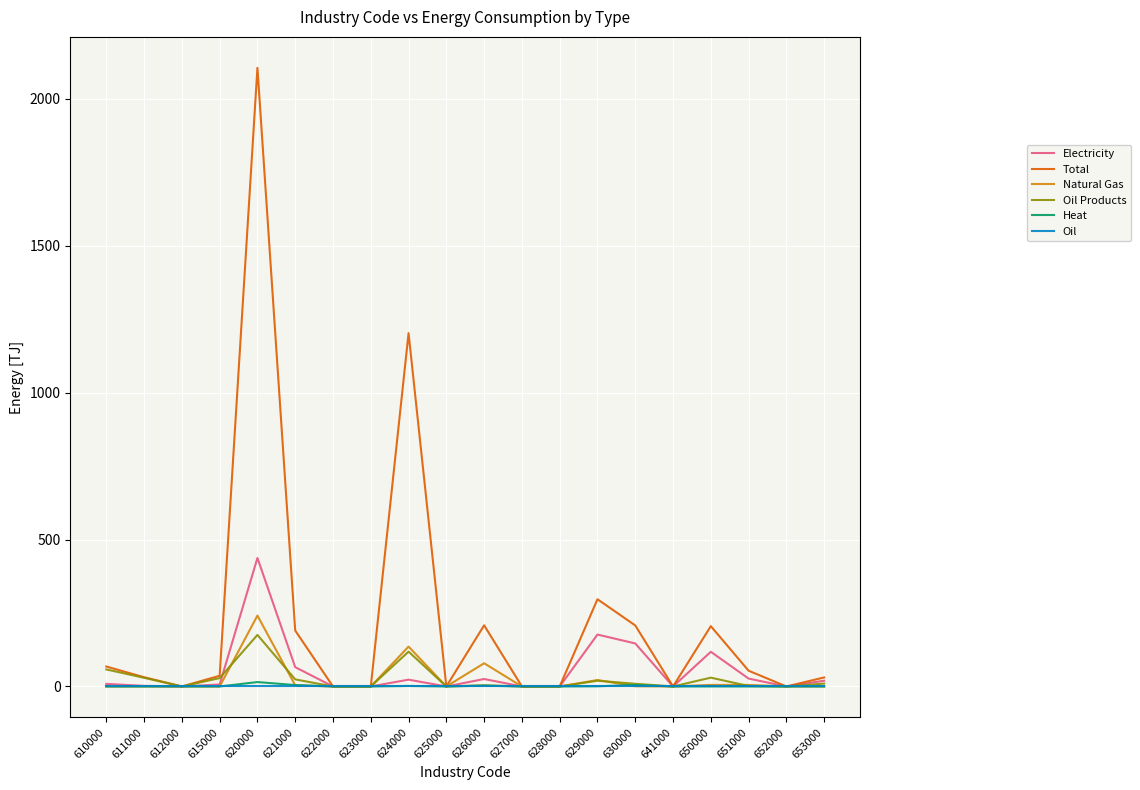

True or false: Total has a value of 0.0 at 628000.

True